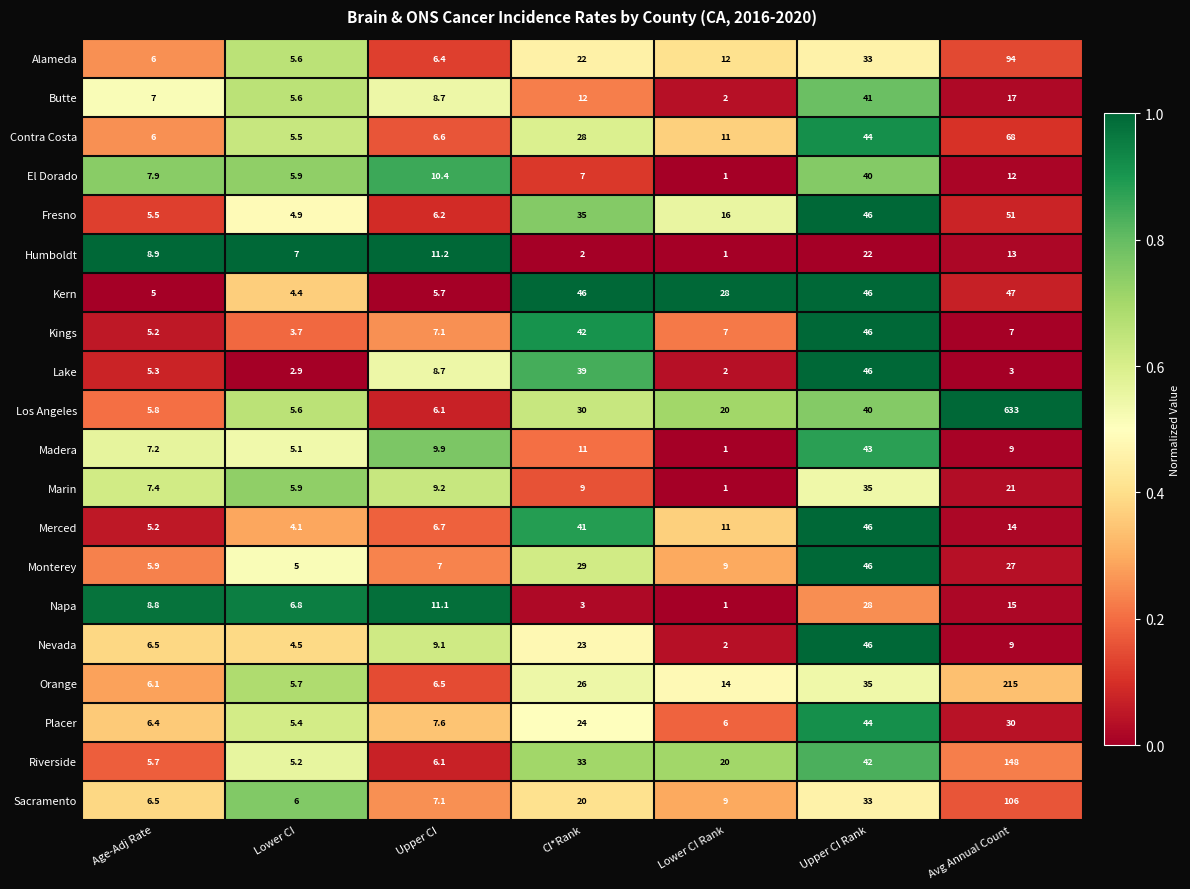

Which series has the widest spread of values?

Los Angeles